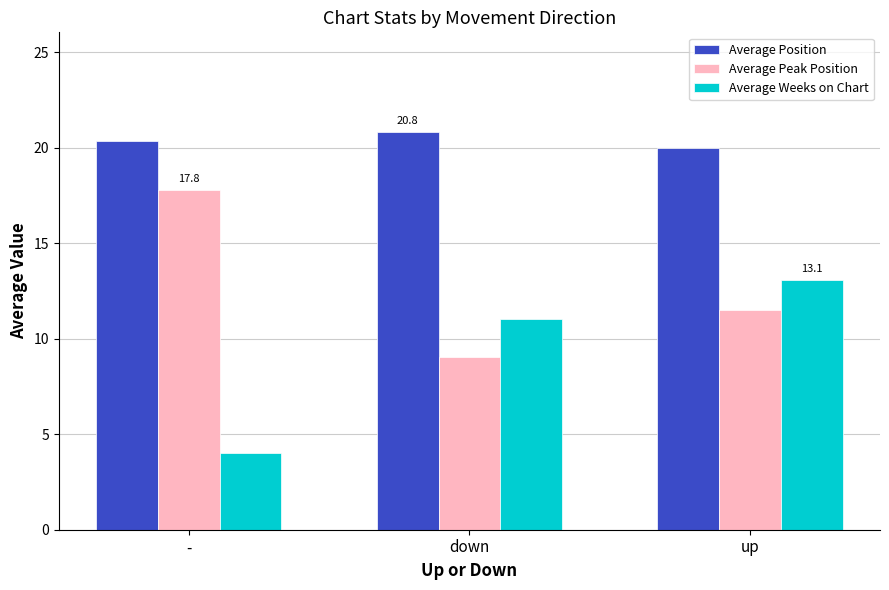

What is the label of the 1st bar from the left?

-